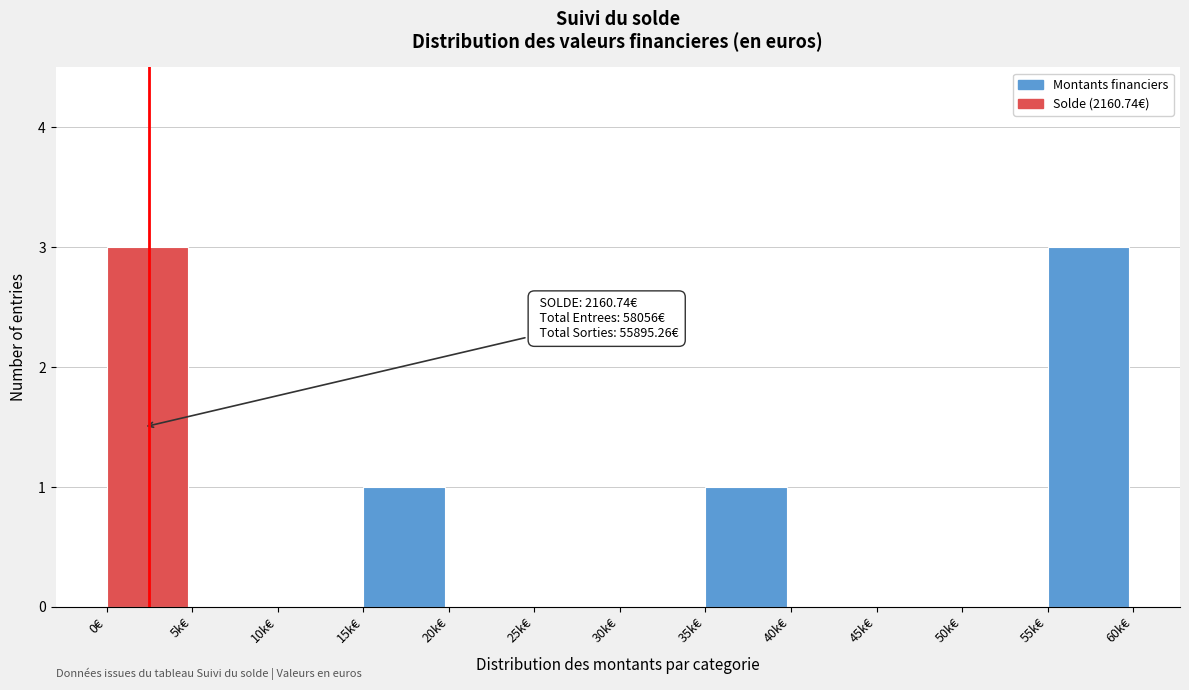

Reading left to right, extract all data points from this chart.

0€=3	5k€=0	10k€=0	15k€=1	20k€=0	25k€=0	30k€=0	35k€=1	40k€=0	45k€=0	50k€=0	55k€=3